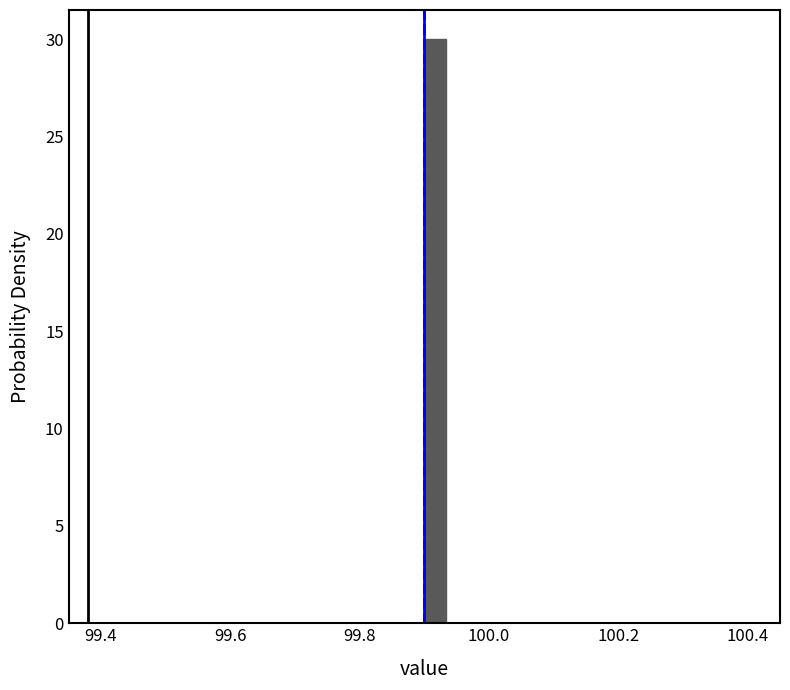

Around what value on the x-axis is the tallest bar? Give the approximate position of its centre, as read against the axis.

99.92